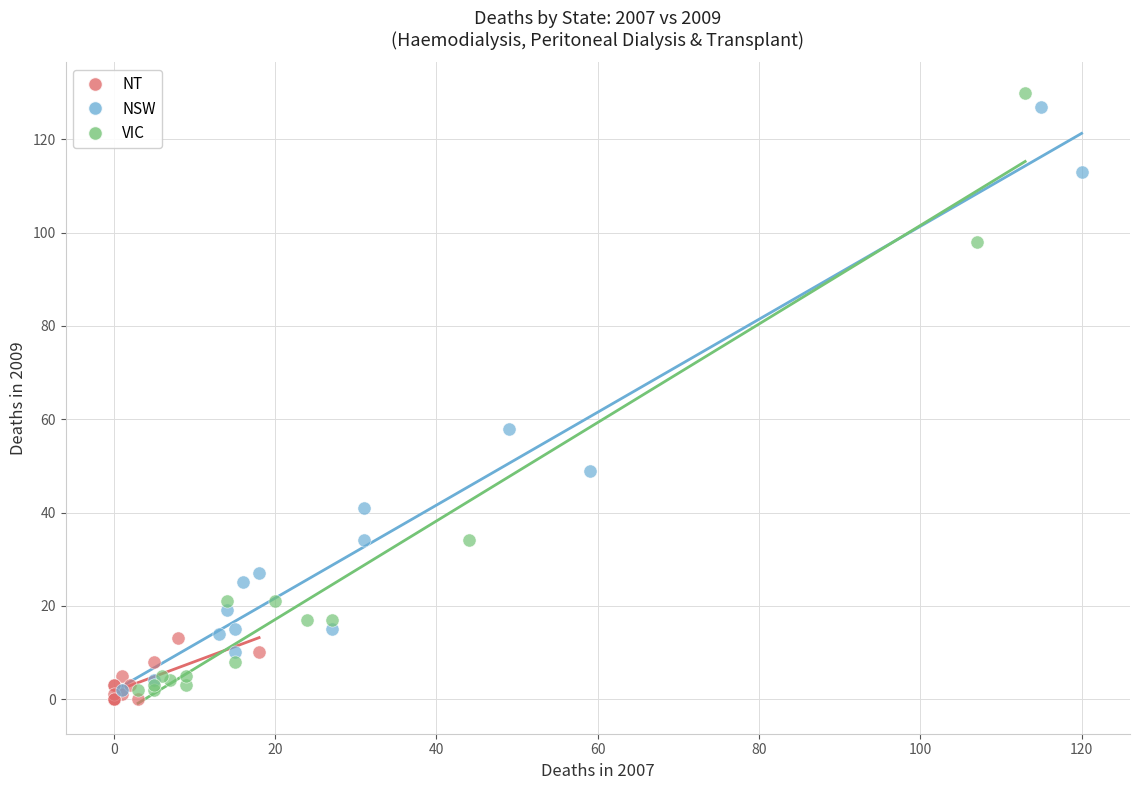

What are all the series names shown in the legend?

NT, NSW, VIC